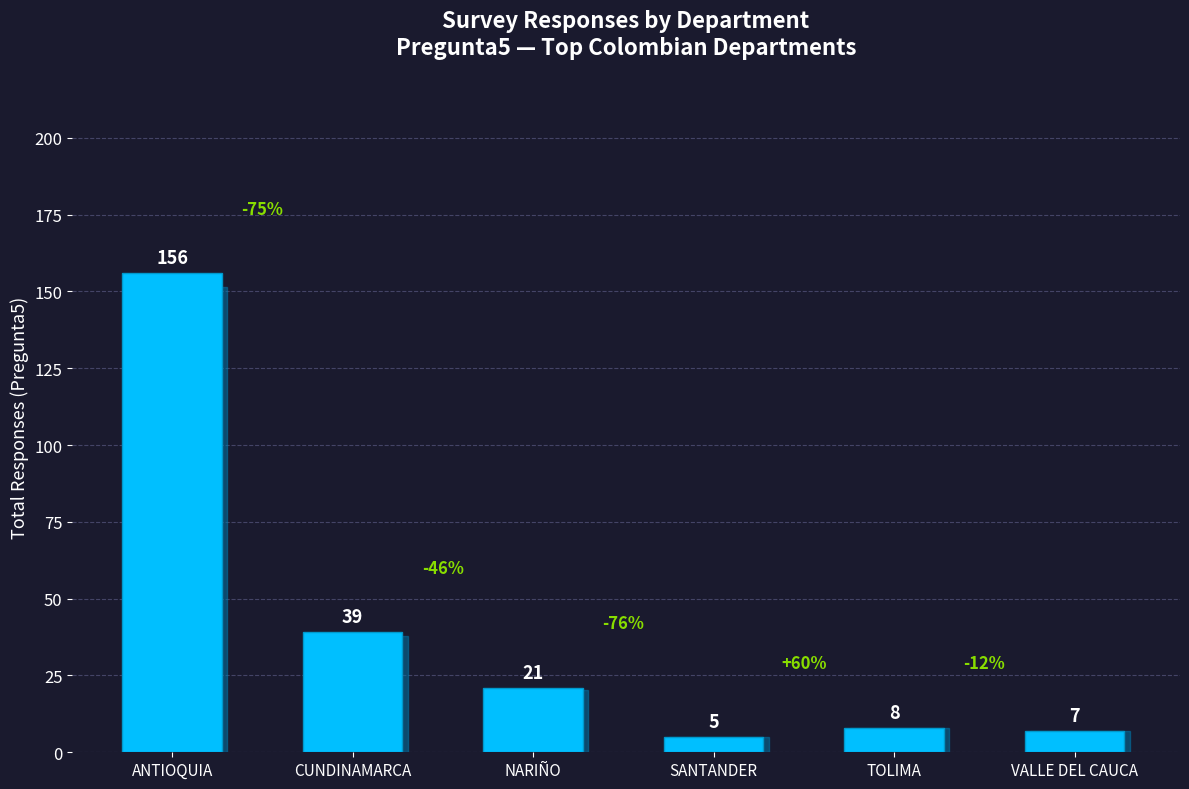

What is the smallest value displayed?

5